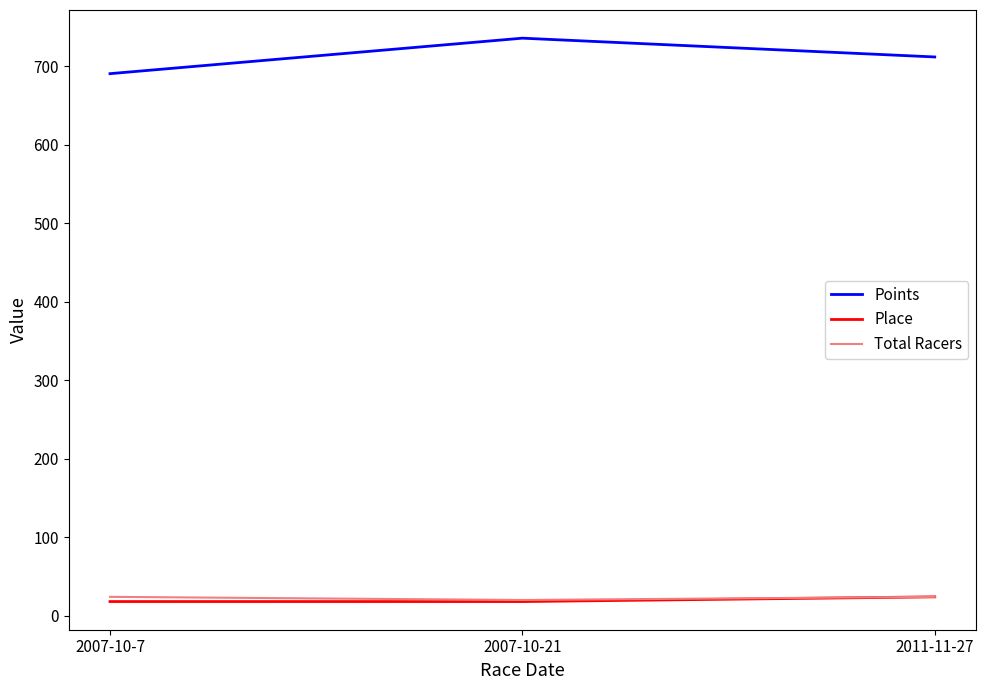

What is the average value of the Points series?

712.8